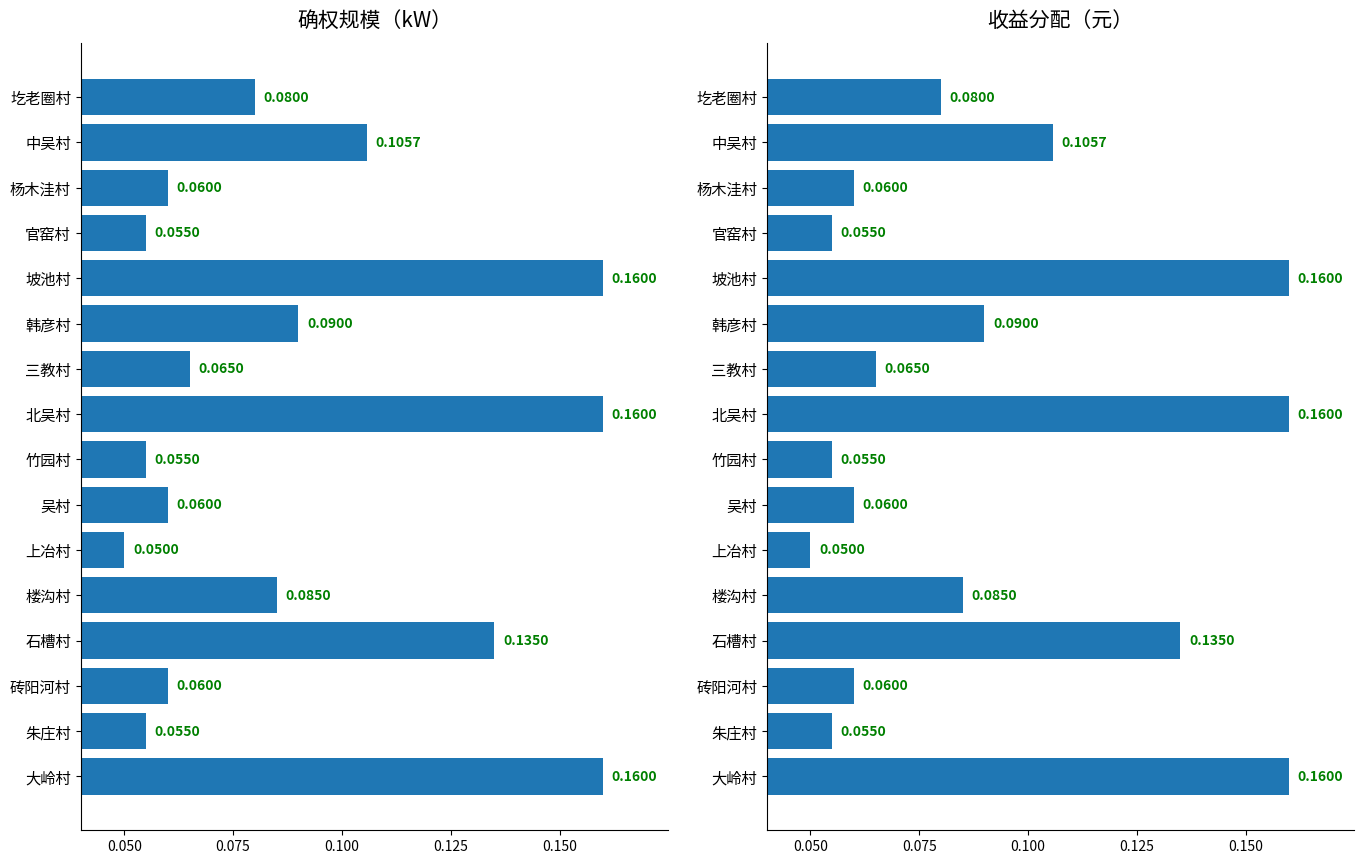

How many bars are there in total?

32